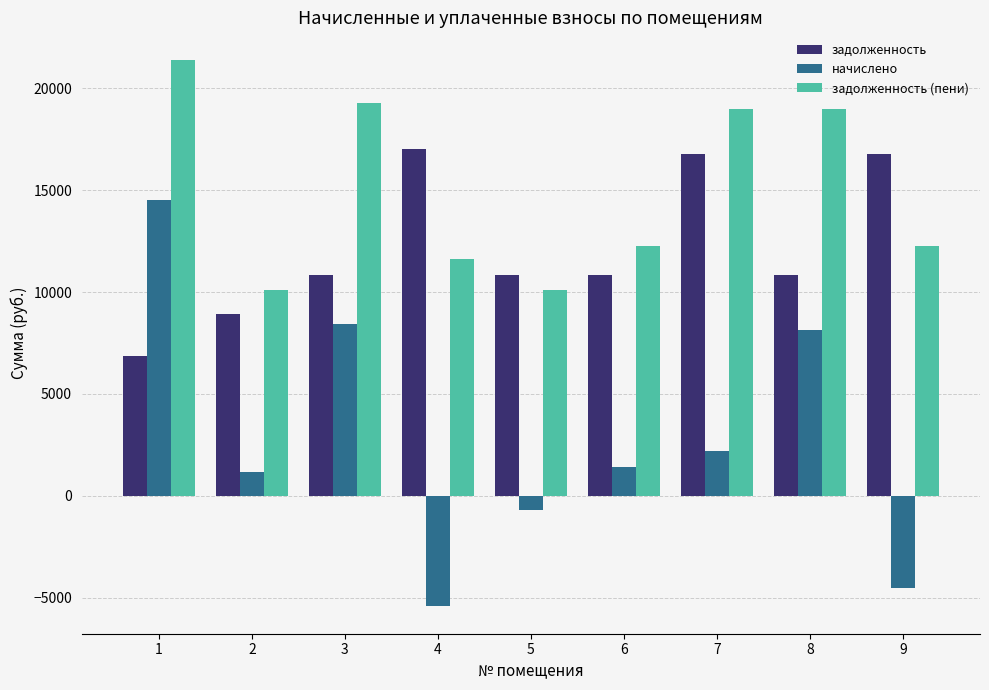

What is the value of the начислено bar at the 3rd from the left?

8444.4